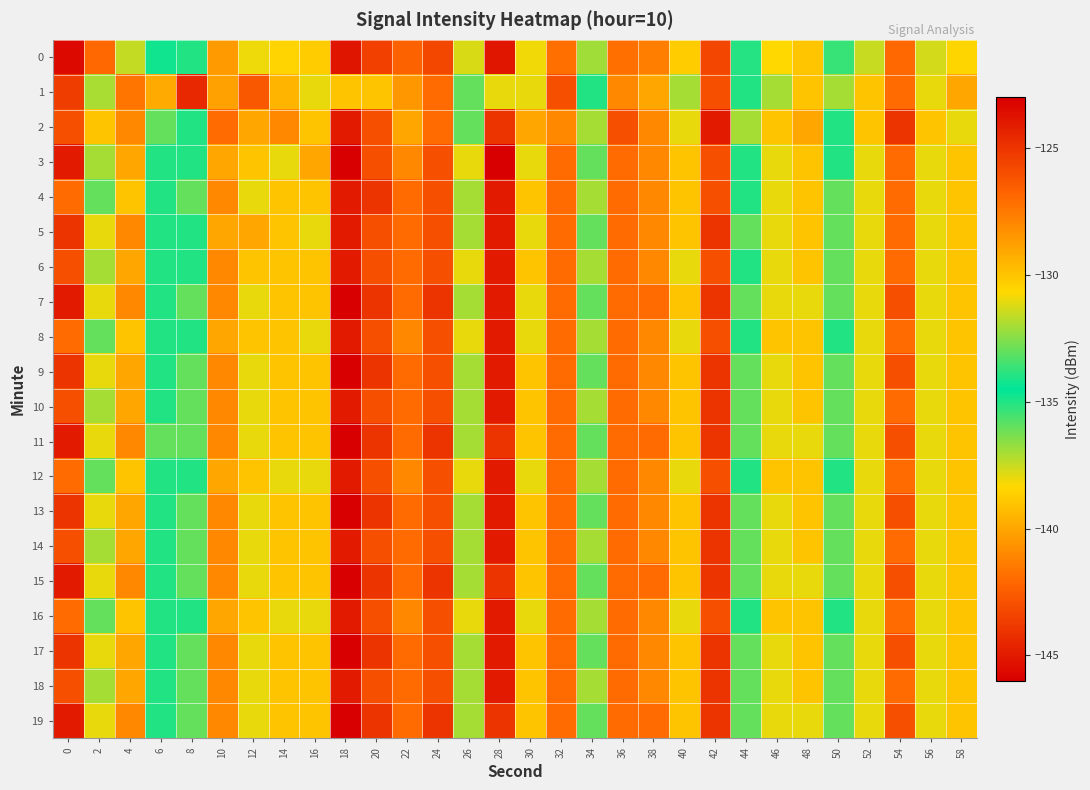

Which label corresponds to the largest value in the chart?

18